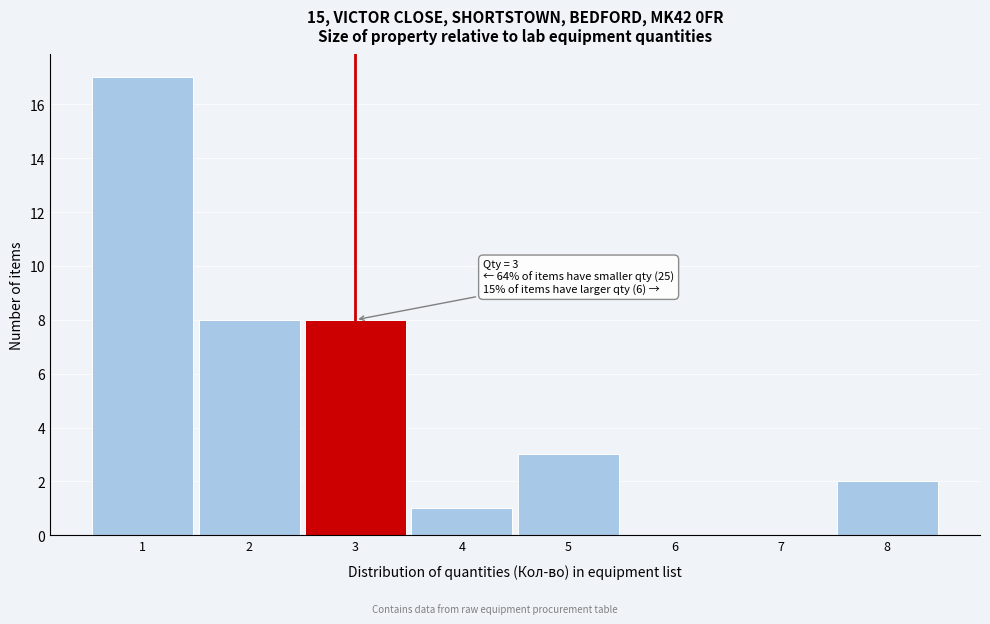

Over which range of the x-axis is the bar tallest?

0.5 to 1.5